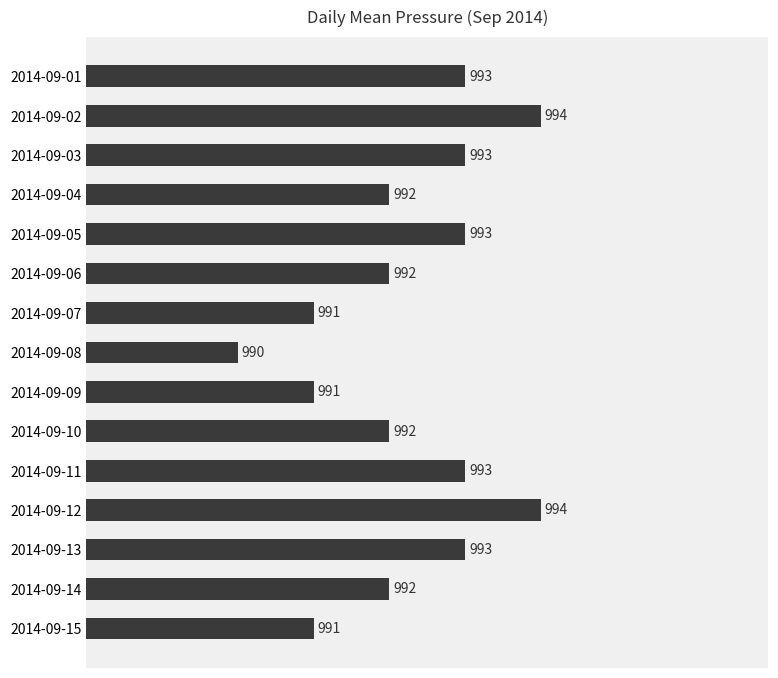

Count the number of categories in the chart.

15